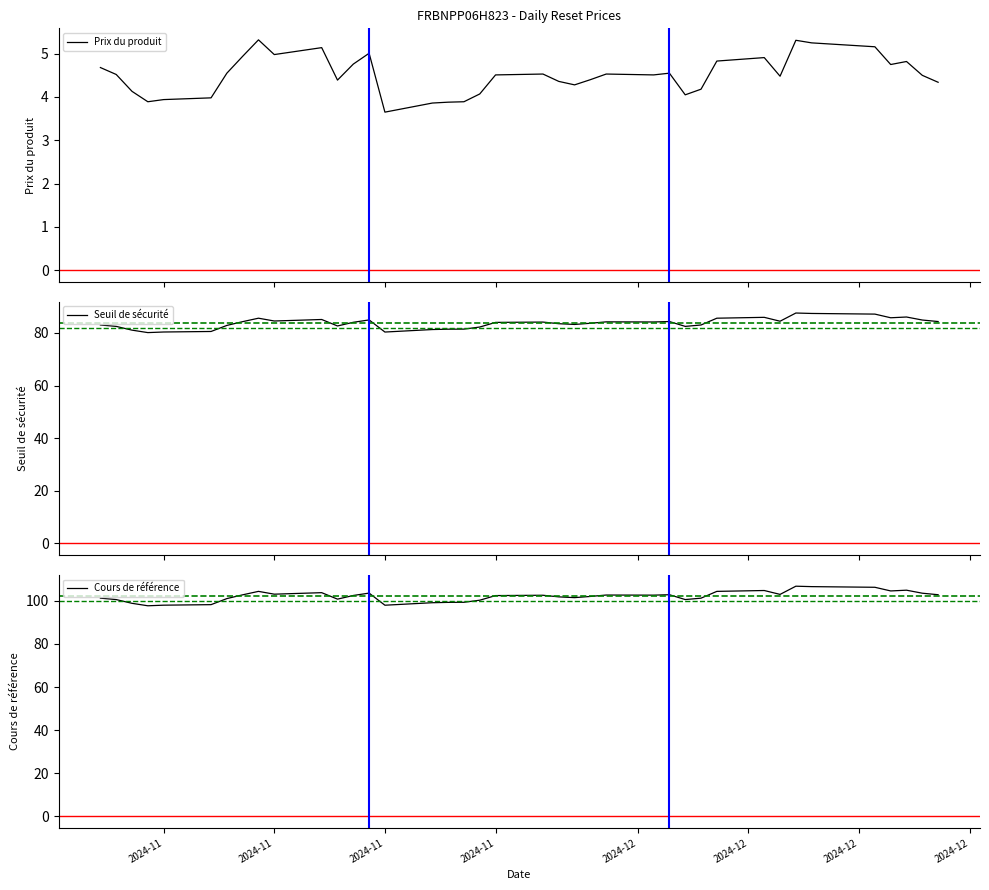

Rank the series by their maximum value, from lowest to highest.

Prix du produit, Seuil de sécurité, Cours de référence